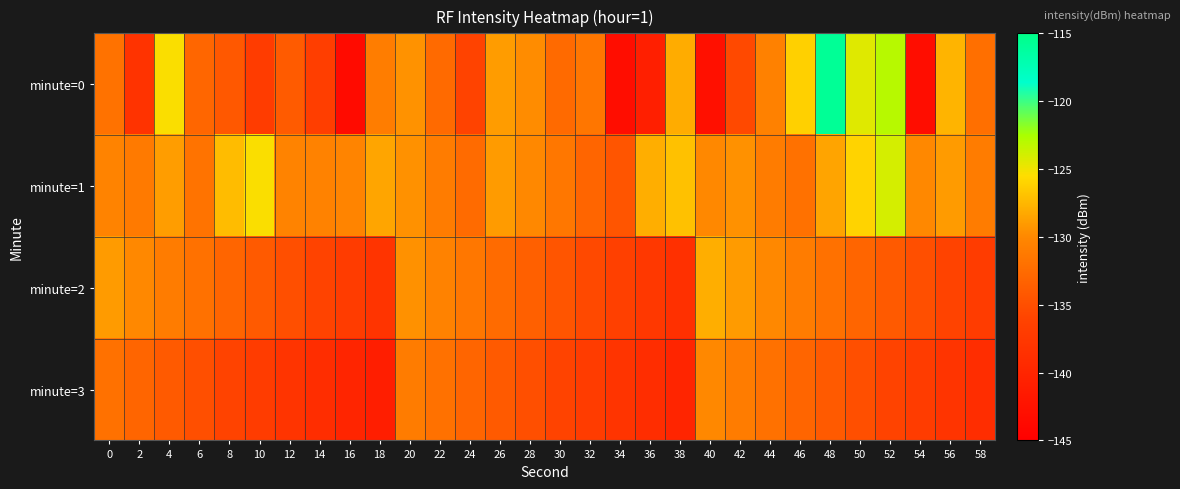

What is the difference between the highest and lowest values at 8?

8.8